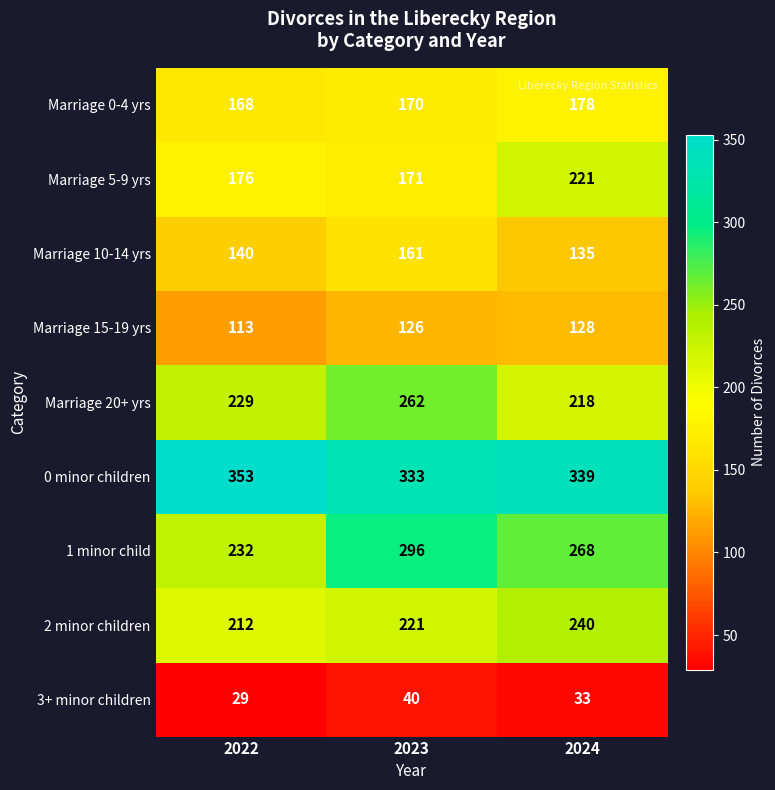

True or false: Marriage 10-14 yrs has a value of 227 at 2022.

False